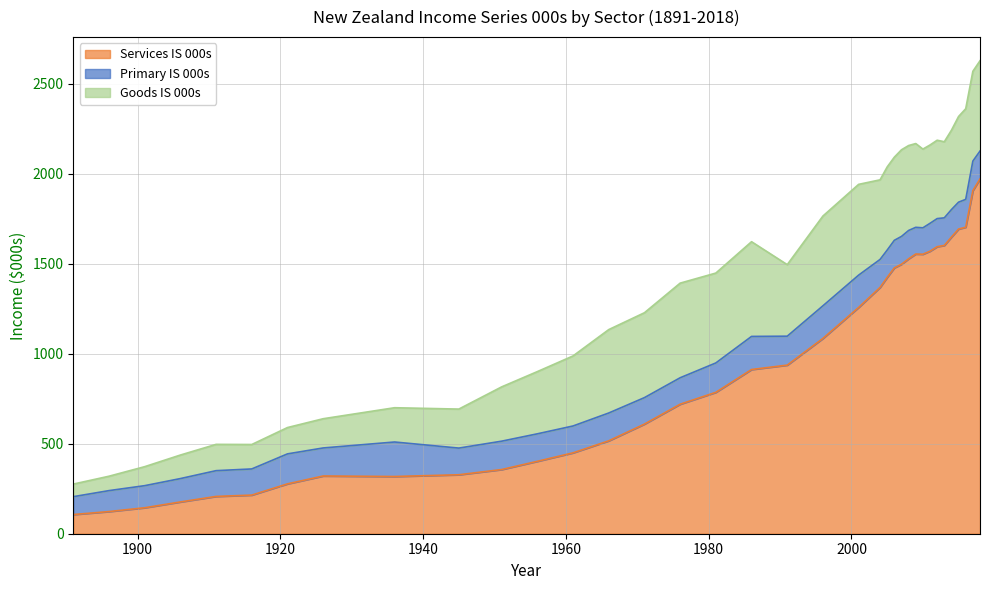

What is the value of the Primary IS 000s point at the 10th from the left?

148.1